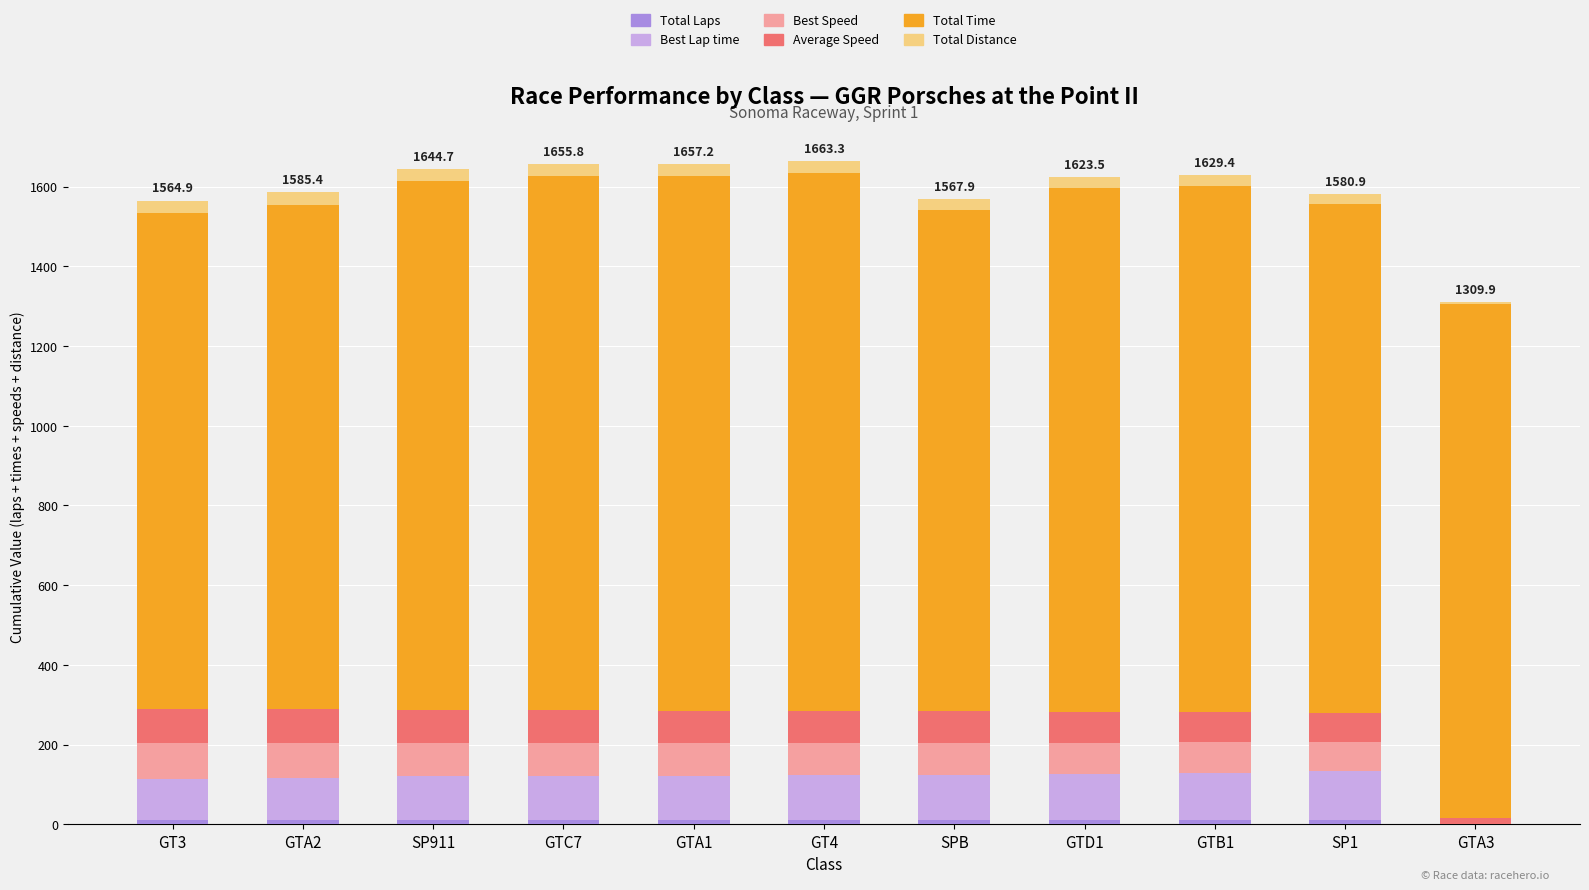

Does the chart contain stacked bars?

Yes